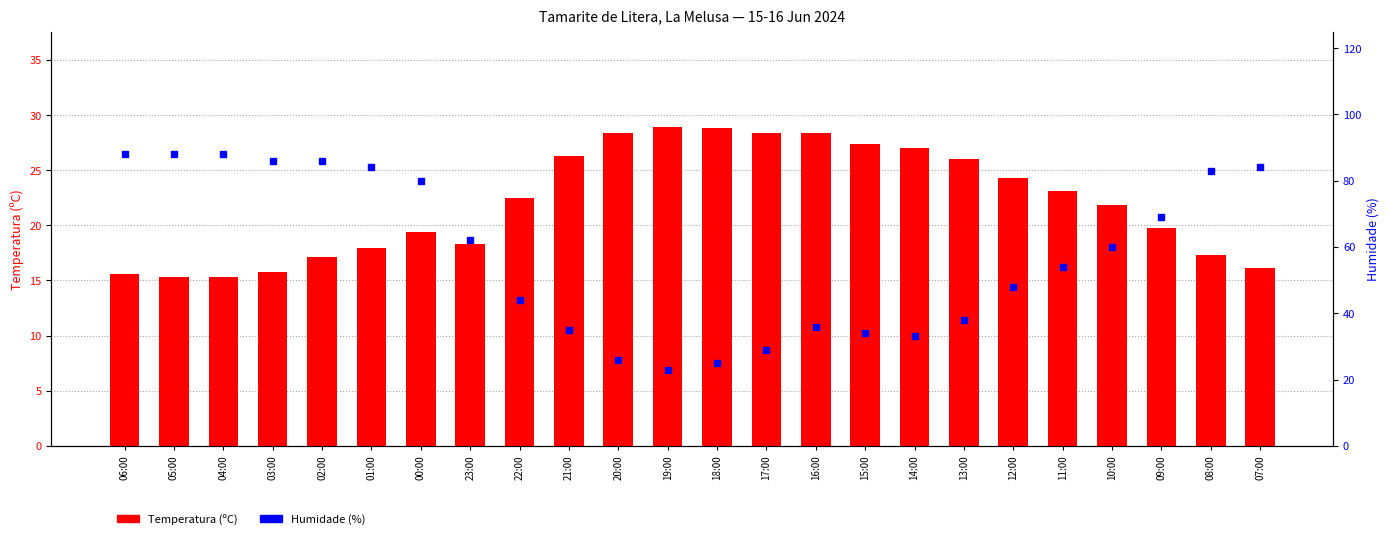

Reading right to left, extract all data points from this chart.

Temperatura (ºC): 07:00=16.1	08:00=17.3	09:00=19.8	10:00=21.8	11:00=23.1	12:00=24.3	13:00=26.0	14:00=27.0	15:00=27.4	16:00=28.4	17:00=28.4	18:00=28.8	19:00=28.9	20:00=28.4	21:00=26.3	22:00=22.5	23:00=18.3	00:00=19.4	01:00=17.9	02:00=17.1	03:00=15.8	04:00=15.3	05:00=15.3	06:00=15.6
Humidade (%): 07:00=84.0	08:00=83.0	09:00=69.0	10:00=60.0	11:00=54.0	12:00=48.0	13:00=38.0	14:00=33.0	15:00=34.0	16:00=36.0	17:00=29.0	18:00=25.0	19:00=23.0	20:00=26.0	21:00=35.0	22:00=44.0	23:00=62.0	00:00=80.0	01:00=84.0	02:00=86.0	03:00=86.0	04:00=88.0	05:00=88.0	06:00=88.0